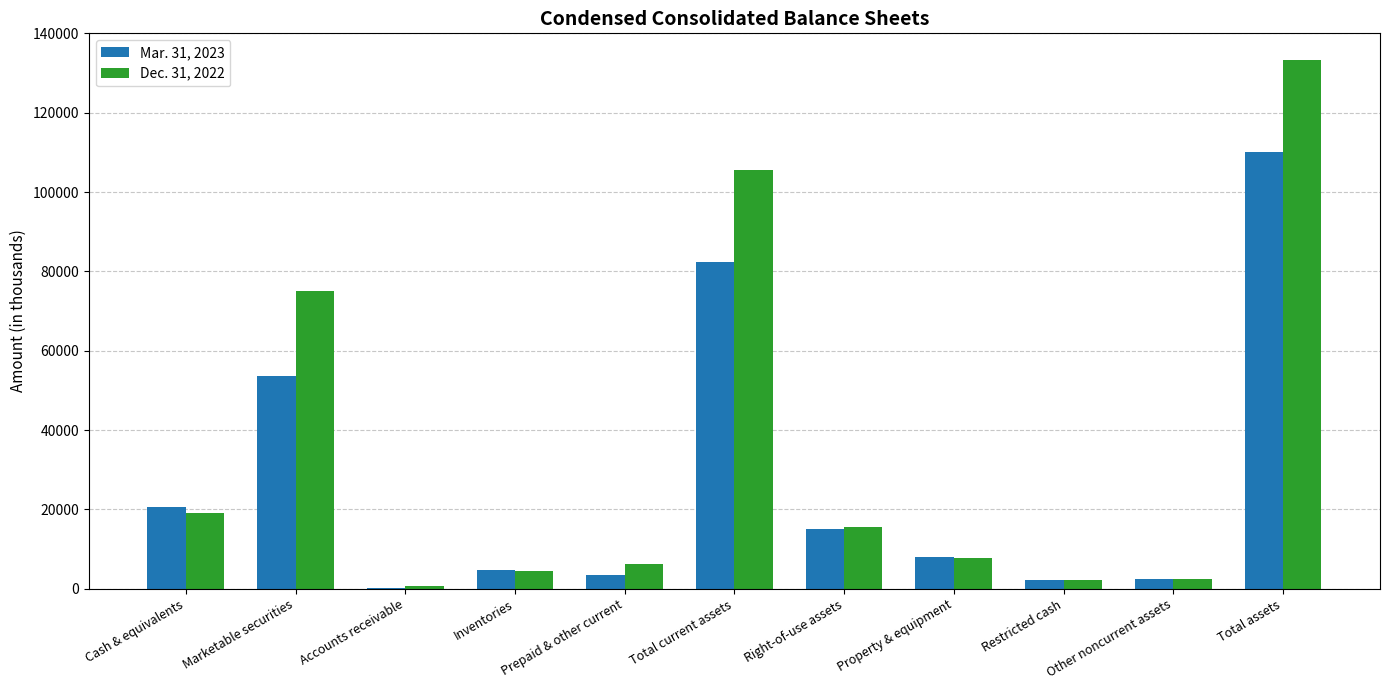

What is the difference between the Mar. 31, 2023 values at Accounts receivable and Total assets?

109957